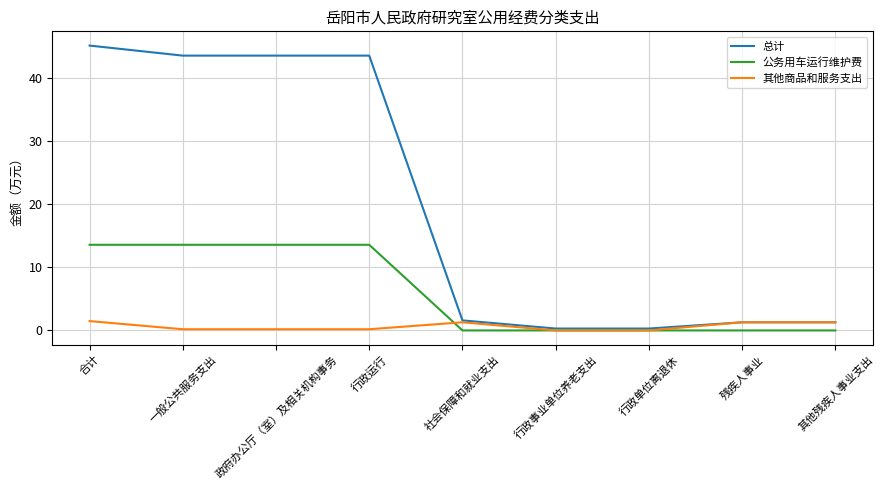

Count the number of categories in the chart.

9